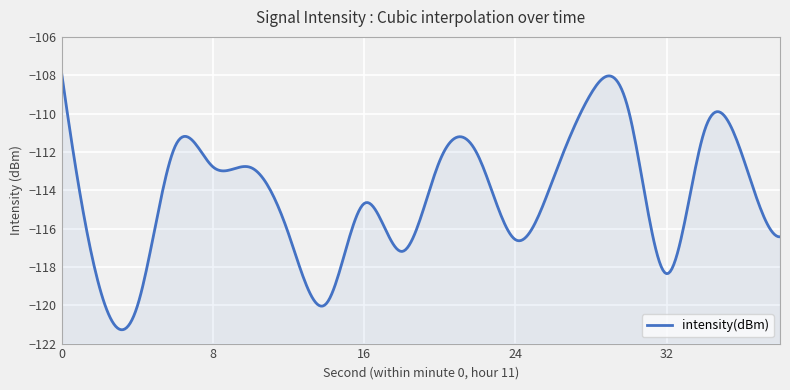

Which label corresponds to the smallest value in the chart?

4